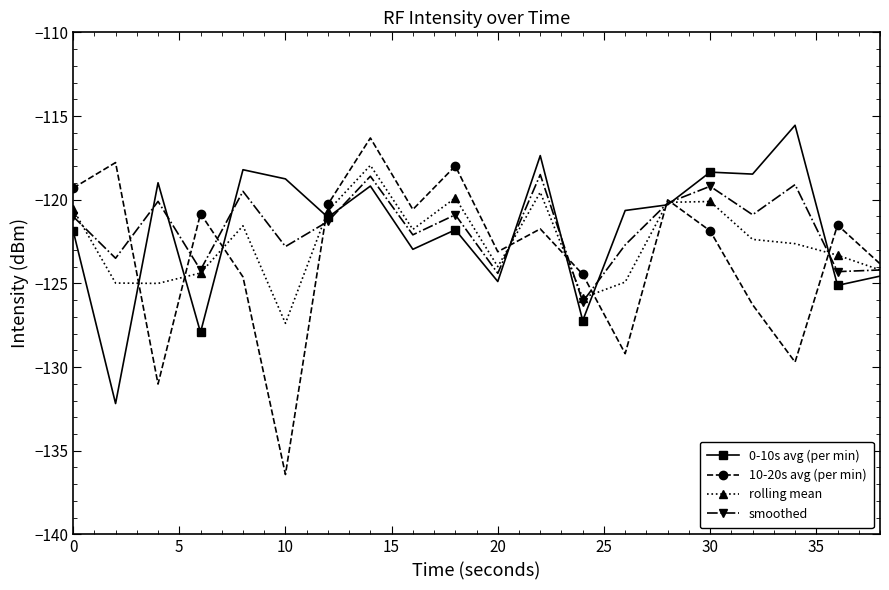

Which series has the widest spread of values?

10-20s avg (per min)